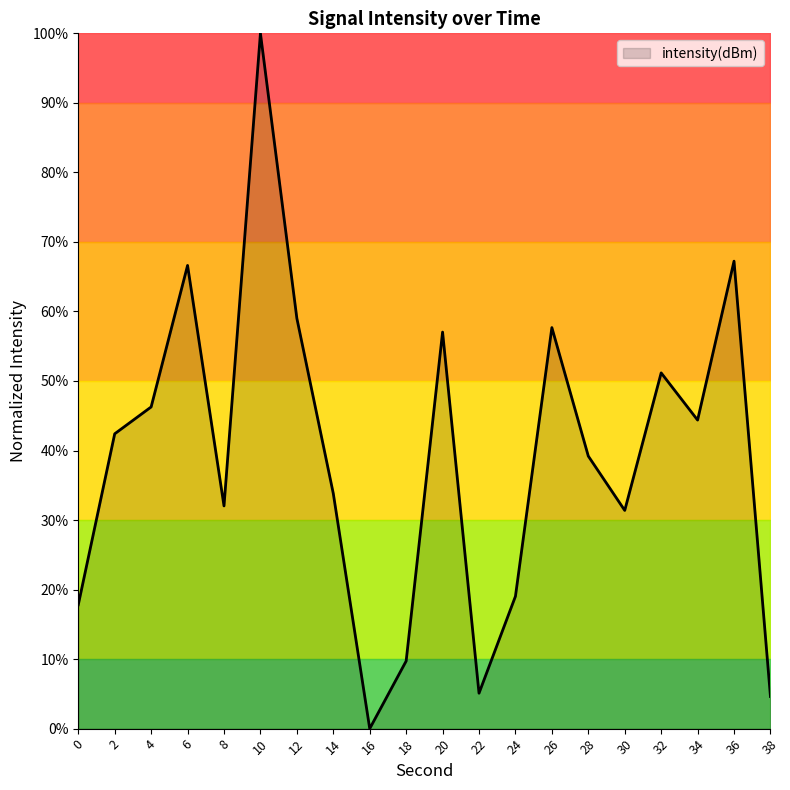

Between 36 and 28, which is larger?

36